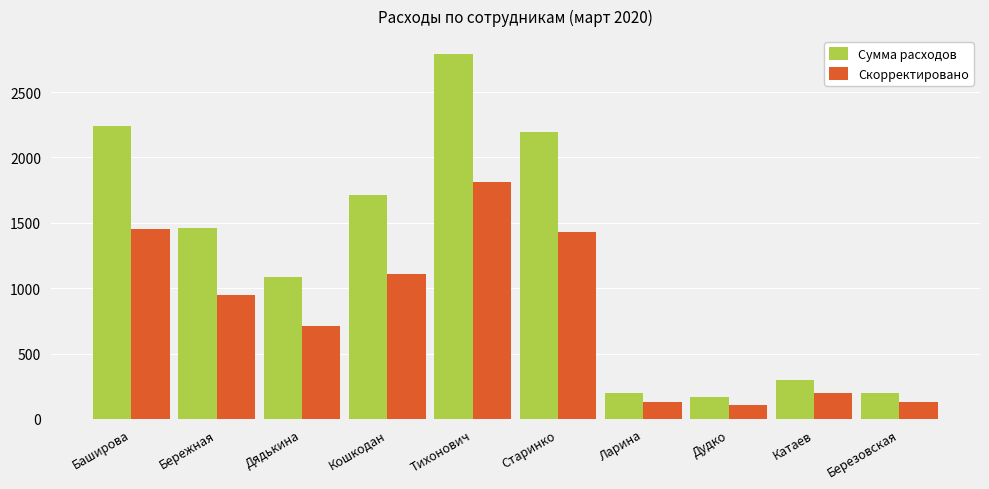

Count the number of data series in this chart.

2